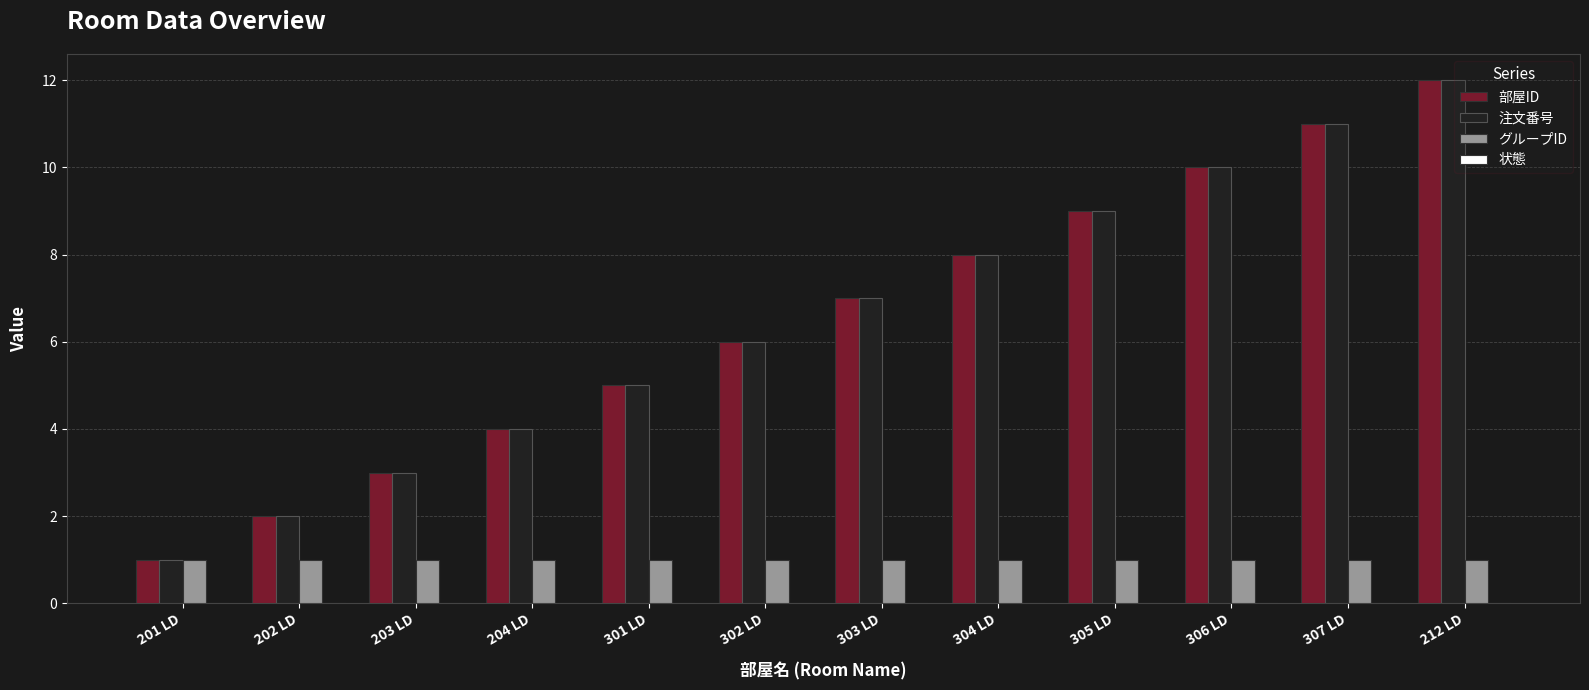

What is the total value across all series at 305 LD?

19